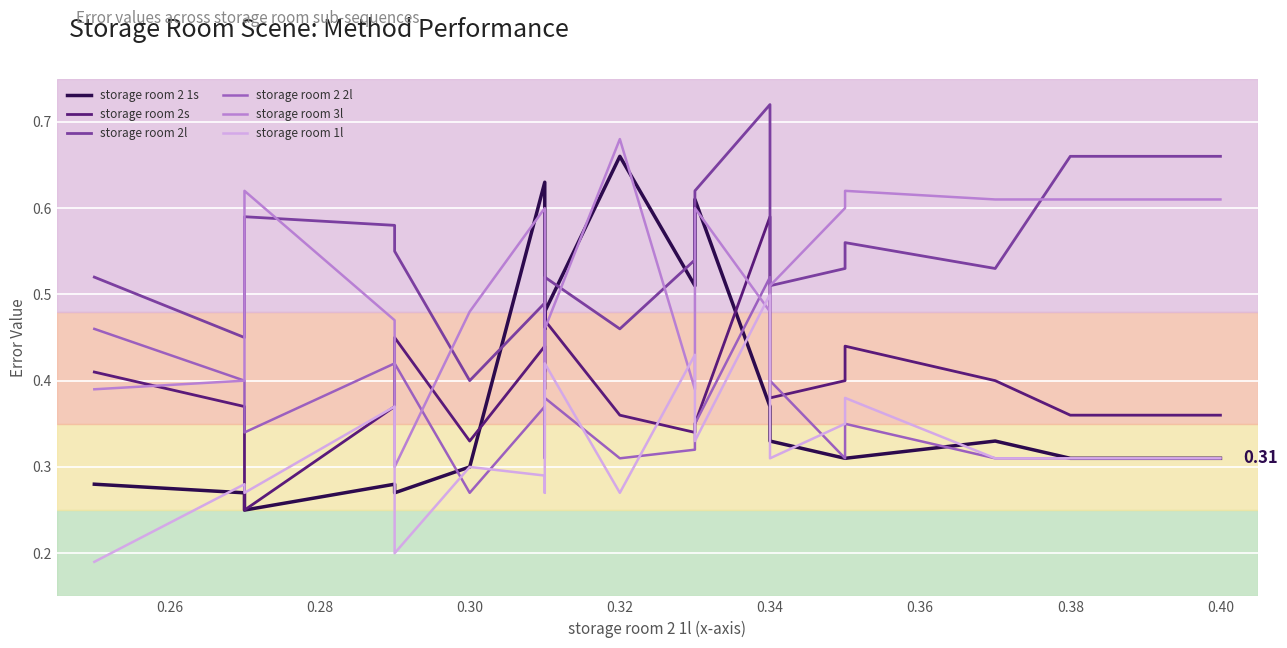

How many storage room 2l values are between 0 and 1?

20